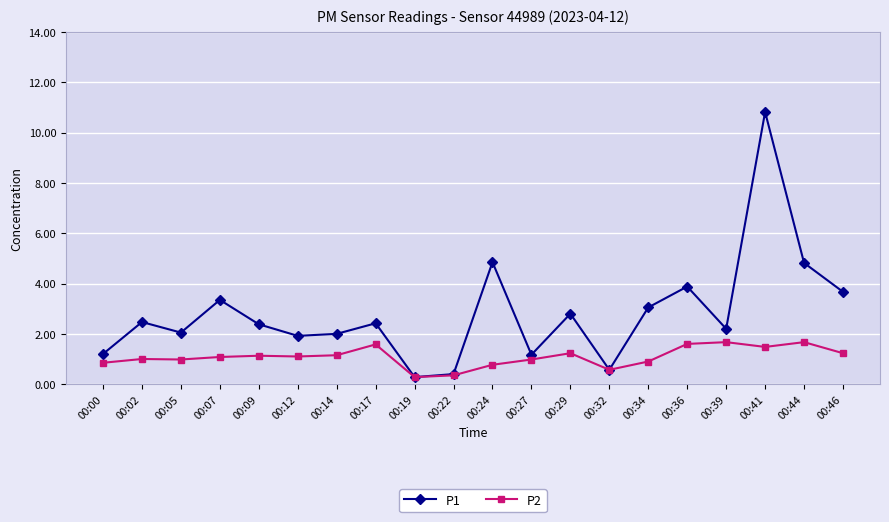

Which series has the largest total across all categories?

P1